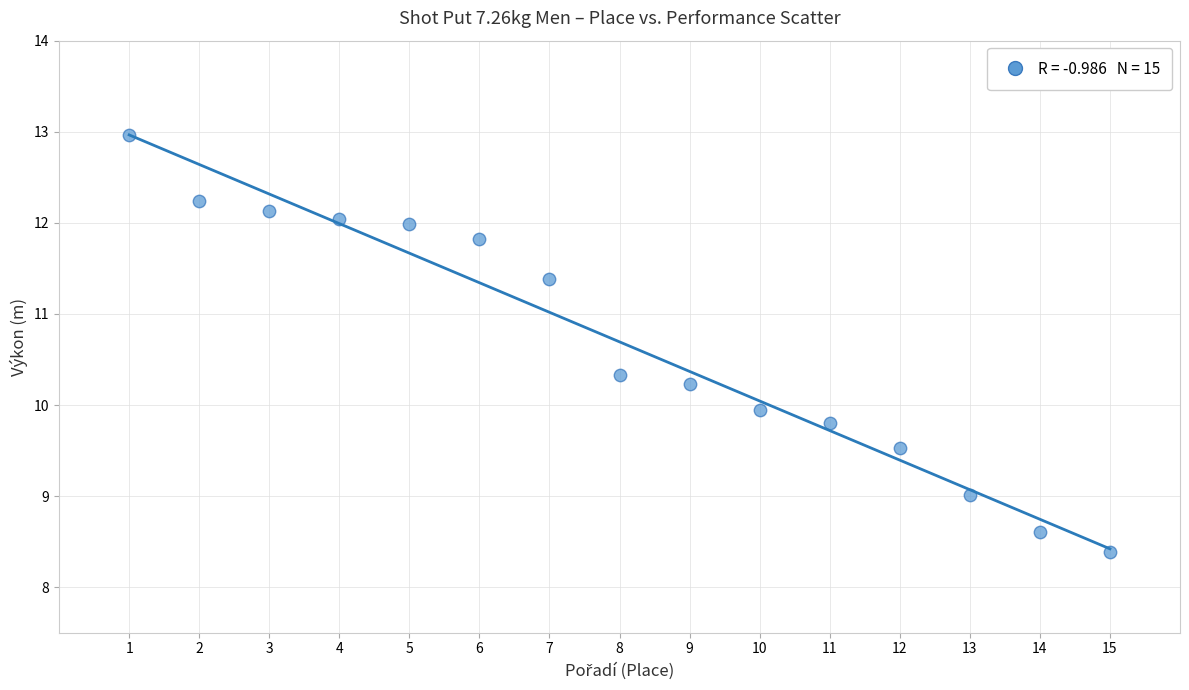

What is the range of X values (max minus min)?

14.0